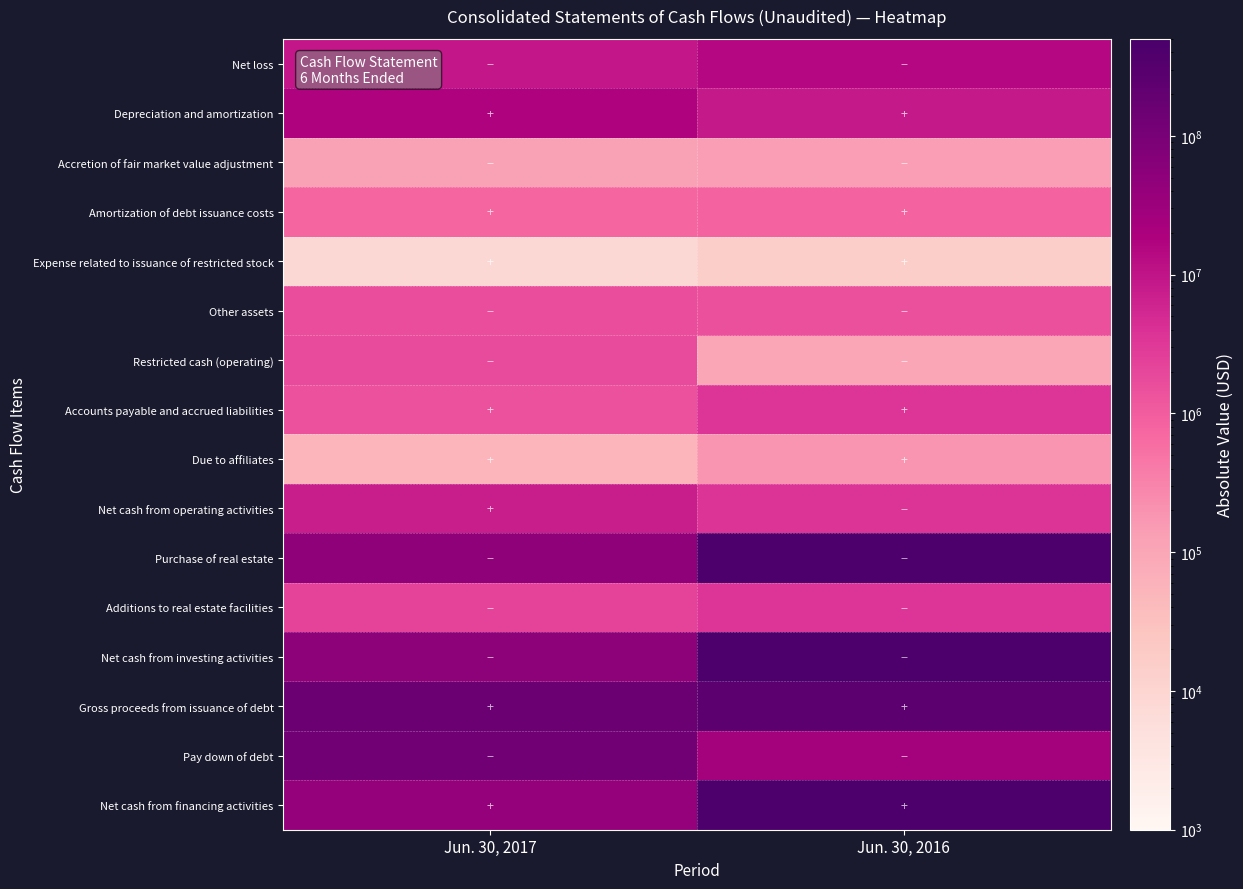

Reading left to right, list all the values displayed in this chart.

Net loss: Jun. 30, 2017=8759971	Jun. 30, 2016=15238164
Depreciation and amortization: Jun. 30, 2017=17220082	Jun. 30, 2016=8601673
Accretion of fair market value adjustment: Jun. 30, 2017=117670	Jun. 30, 2016=143012
Amortization of debt issuance costs: Jun. 30, 2017=766194	Jun. 30, 2016=819563
Expense related to issuance of restricted stock: Jun. 30, 2017=8254	Jun. 30, 2016=14890
Other assets: Jun. 30, 2017=1618168	Jun. 30, 2016=1477917
Restricted cash (operating): Jun. 30, 2017=1752619	Jun. 30, 2016=97104
Accounts payable and accrued liabilities: Jun. 30, 2017=1412400	Jun. 30, 2016=3515950
Due to affiliates: Jun. 30, 2017=53295	Jun. 30, 2016=186083
Net cash from operating activities: Jun. 30, 2017=7211797	Jun. 30, 2016=3818038
Purchase of real estate: Jun. 30, 2017=49432644	Jun. 30, 2016=416904543
Additions to real estate facilities: Jun. 30, 2017=2192811	Jun. 30, 2016=3512980
Net cash from investing activities: Jun. 30, 2017=49908589	Jun. 30, 2016=426006963
Gross proceeds from issuance of debt: Jun. 30, 2017=161186951	Jun. 30, 2016=259598908
Pay down of debt: Jun. 30, 2017=127671050	Jun. 30, 2016=25064254
Net cash from financing activities: Jun. 30, 2017=40301148	Jun. 30, 2016=414416180